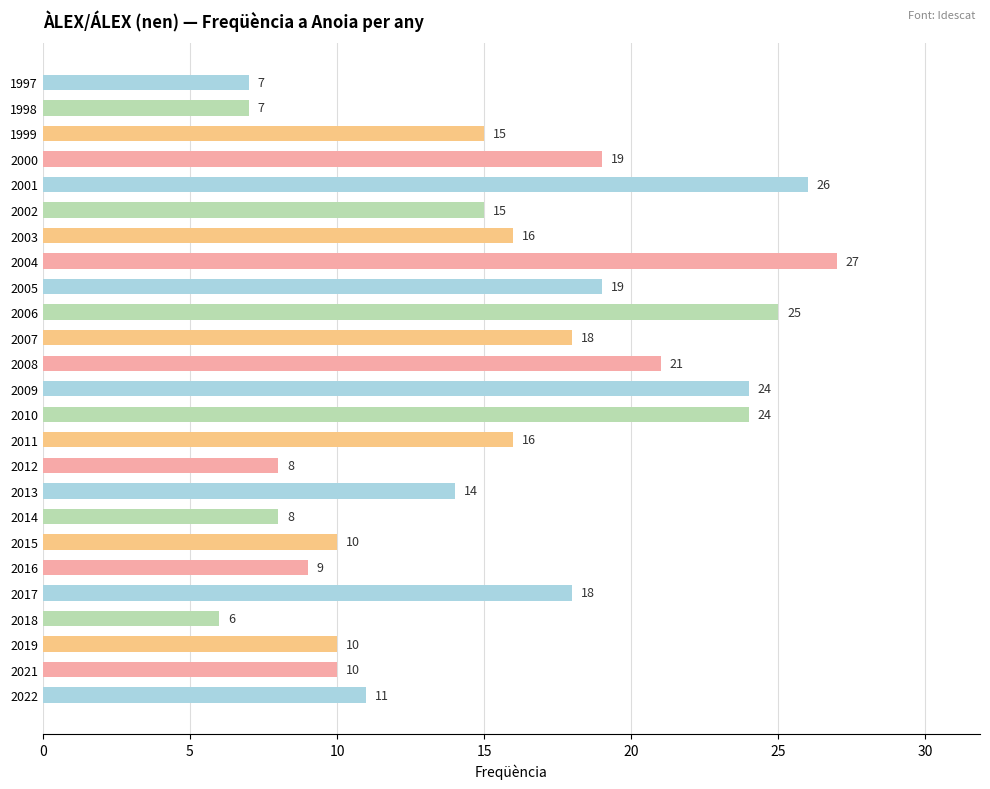

How many data points does each series have?

25